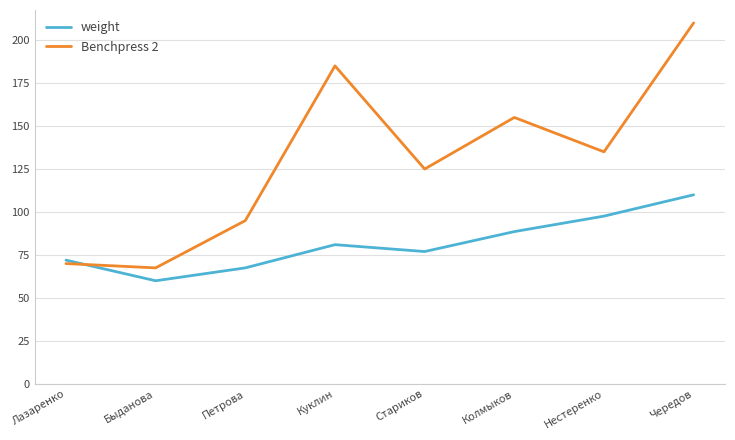

What is the smallest value displayed?

60.0